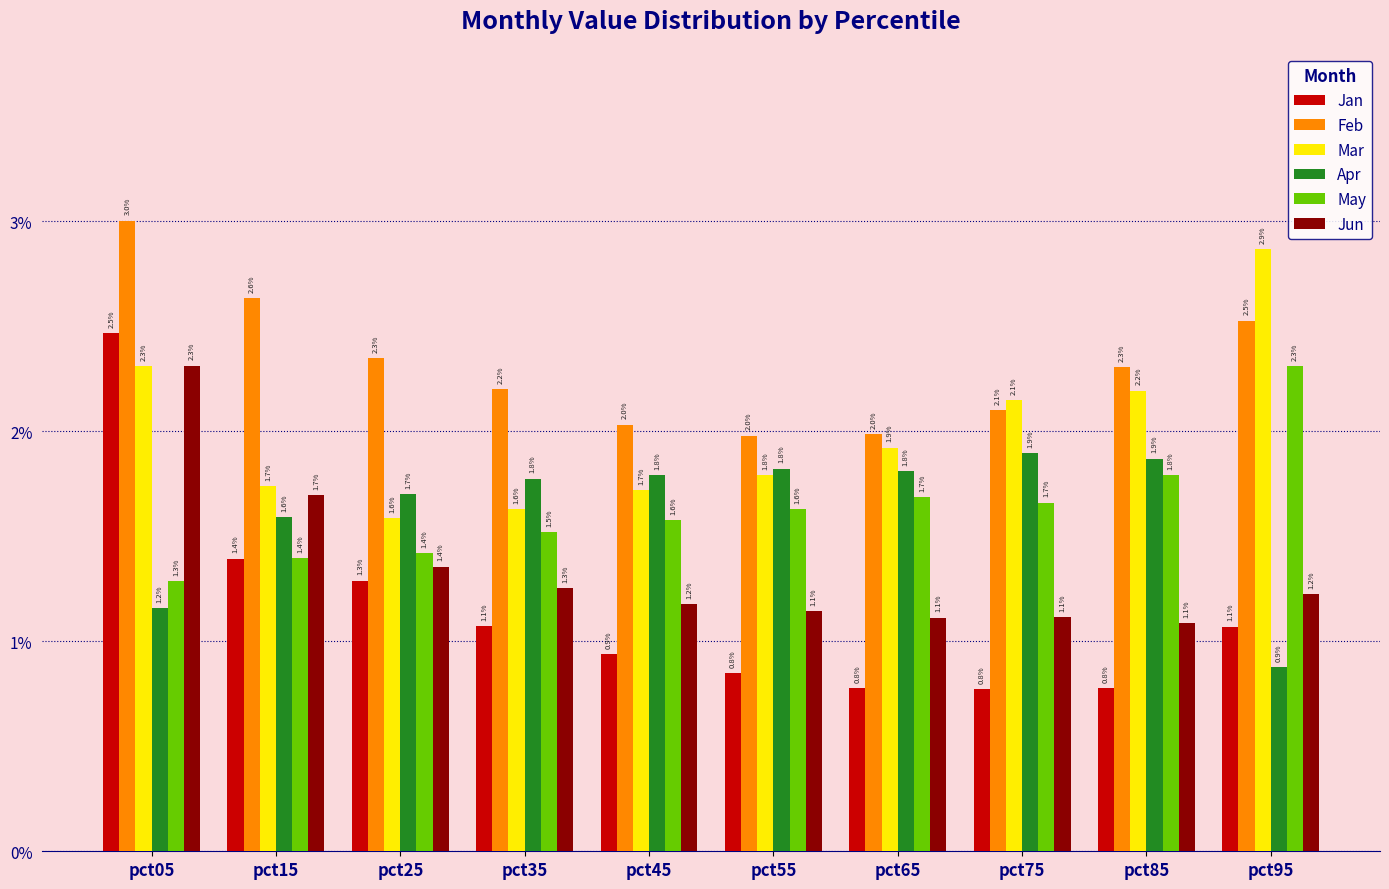

Count the May values in the range 1 to 2.

9